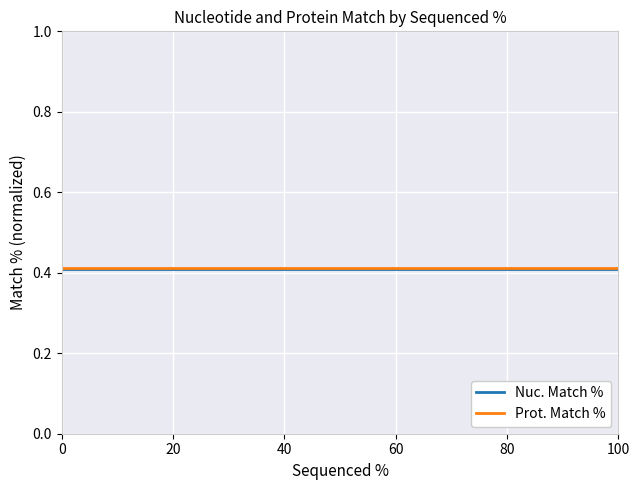

How many lines are shown in the chart?

2